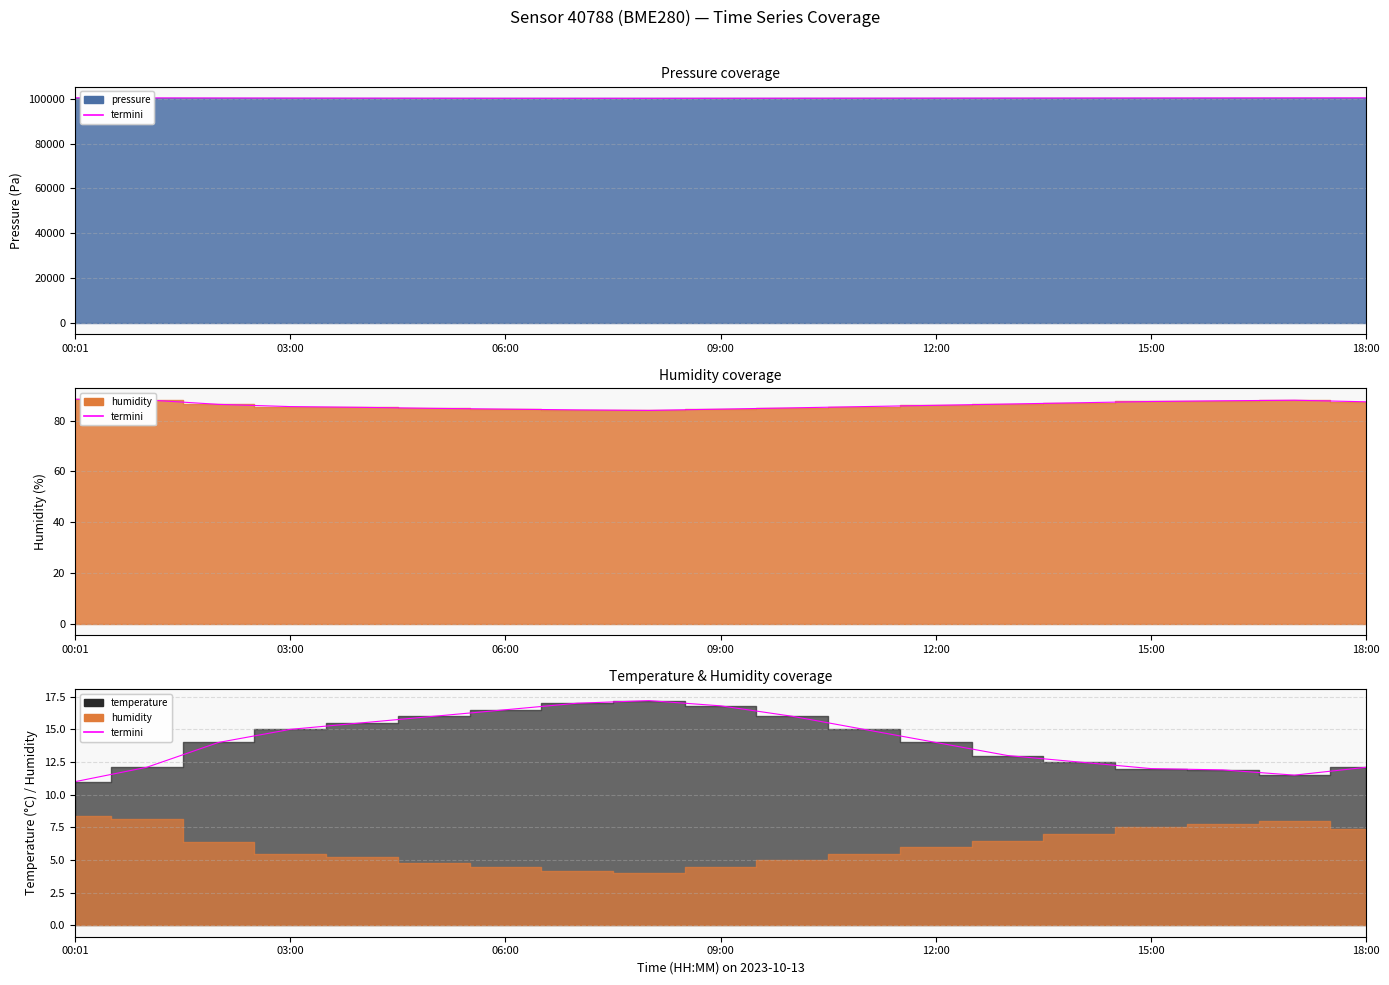

True or false: temperature_termini and humidity_termini intersect in this chart.

False